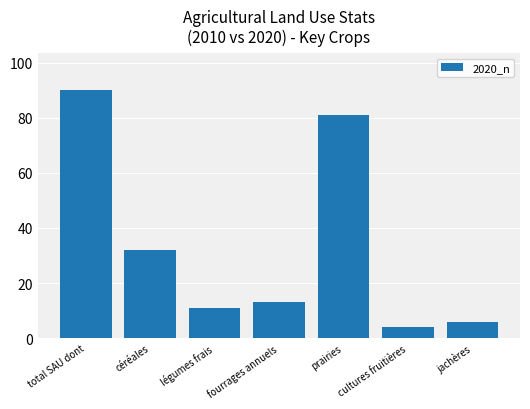

What is the average value?

34